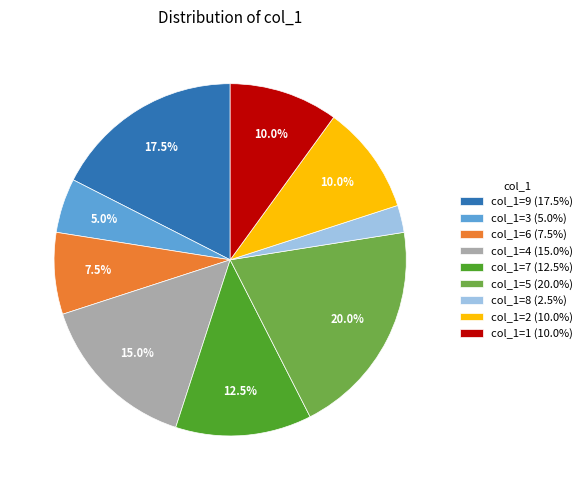

Does col_1=9 (17.5%) account for over 50% of the chart?

No